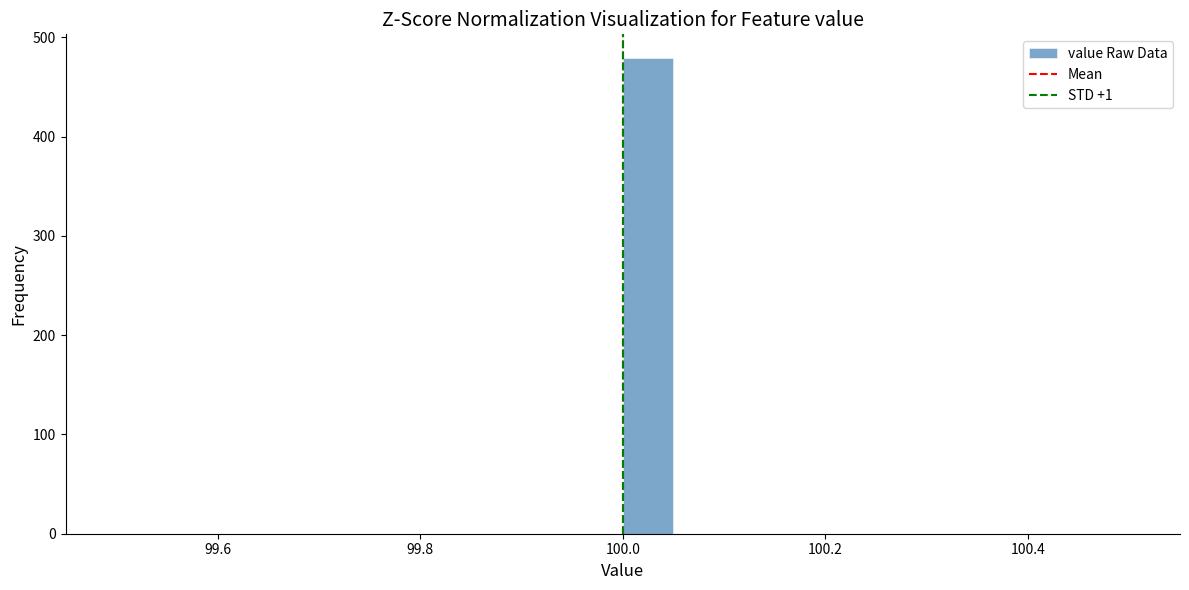

Around what value on the x-axis is the tallest bar? Give the approximate position of its centre, as read against the axis.

100.02